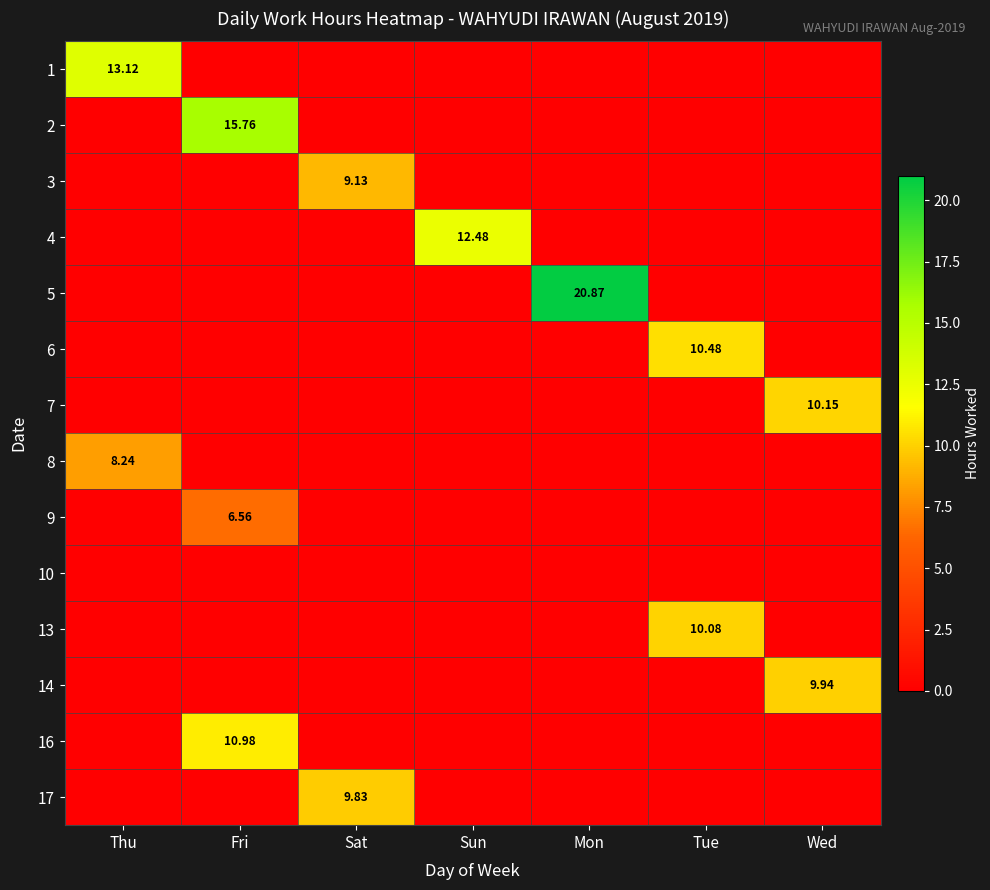

What is the spread (max minus min) of values at Wed?

10.2